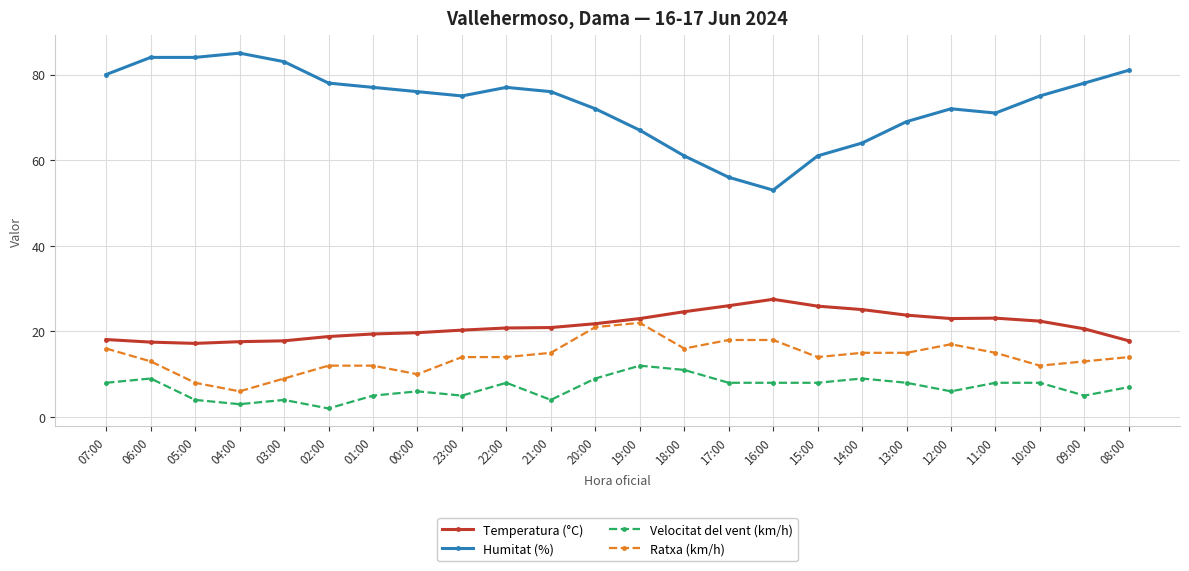

Is it true that Ratxa (km/h) equals 8.0 at 05:00?

True